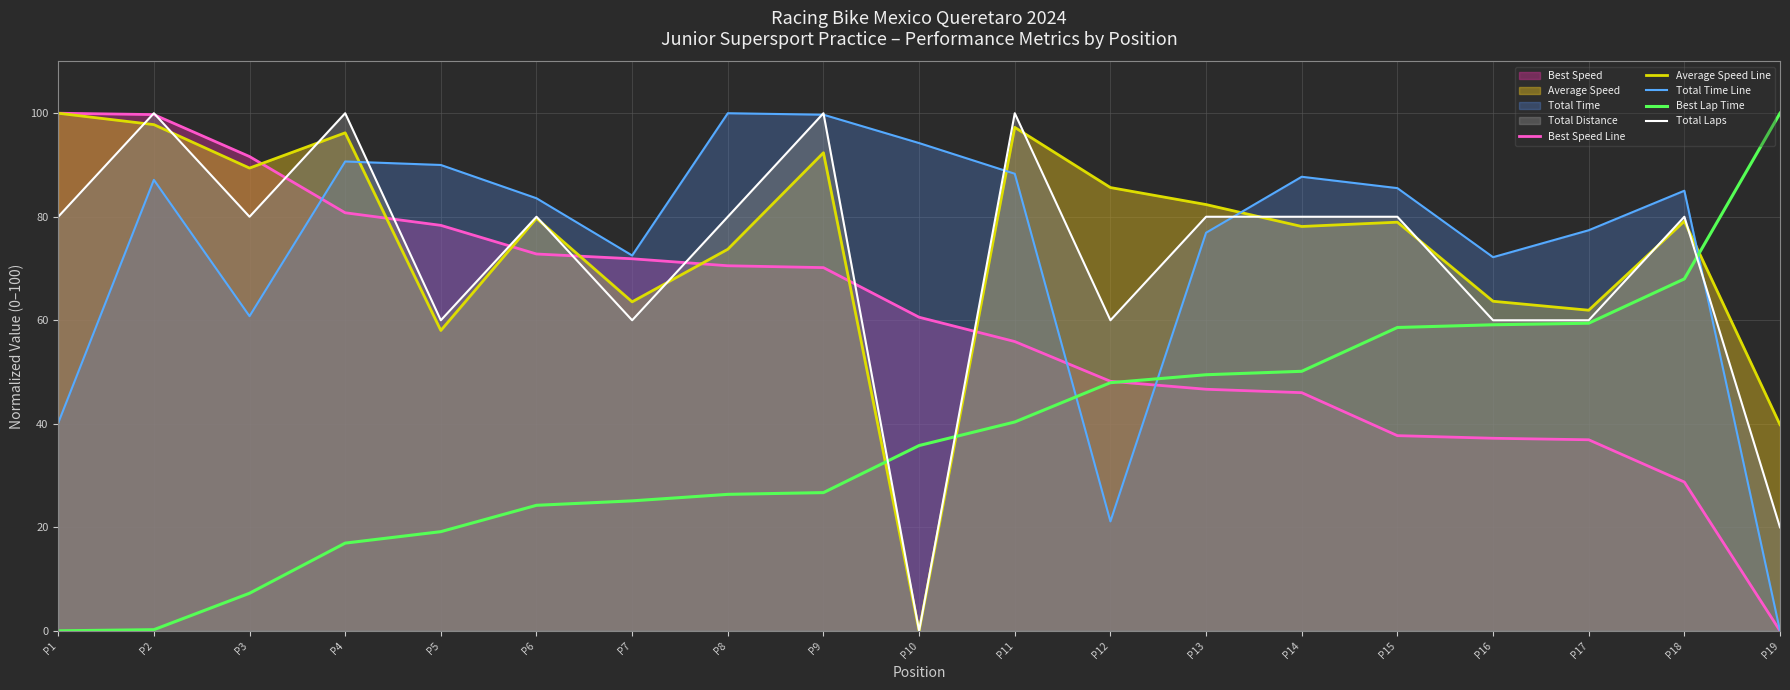

The value of Total Time Line at P15 is 50.5. True or false?

False